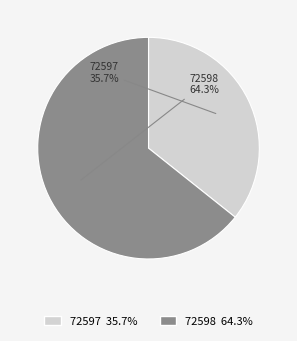

To the nearest percent, what is the difference between the largest and smallest slice percentages?

29%